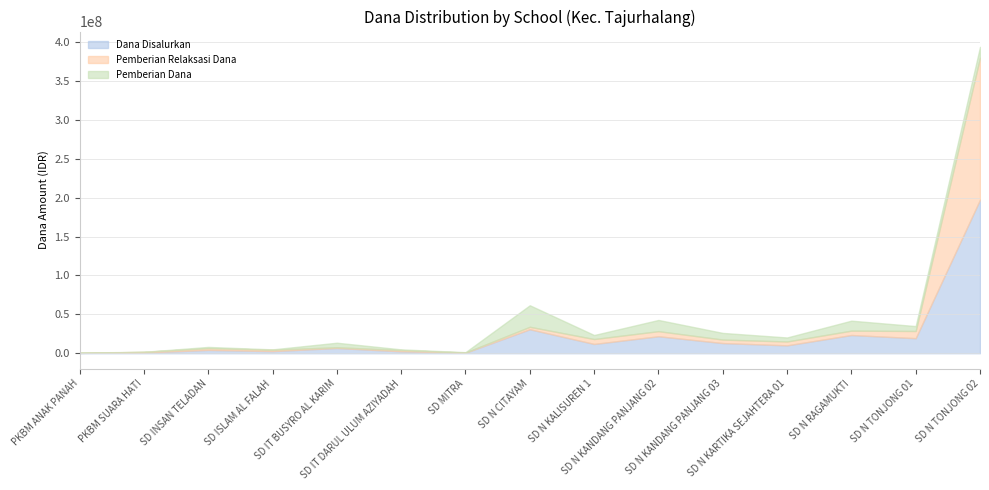

List the labels in order of Pemberian Relaksasi Dana value, largest first.

SD N TONJONG 02, SD N TONJONG 01, SD N KANDANG PANJANG 02, SD N KALISUREN 1, SD N RAGAMUKTI, SD N KARTIKA SEJAHTERA 01, SD N KANDANG PANJANG 03, SD N CITAYAM, SD INSAN TELADAN, SD ISLAM AL FALAH, SD IT DARUL ULUM AZIYADAH, PKBM SUARA HATI, SD IT BUSYRO AL KARIM, SD MITRA, PKBM ANAK PANAH